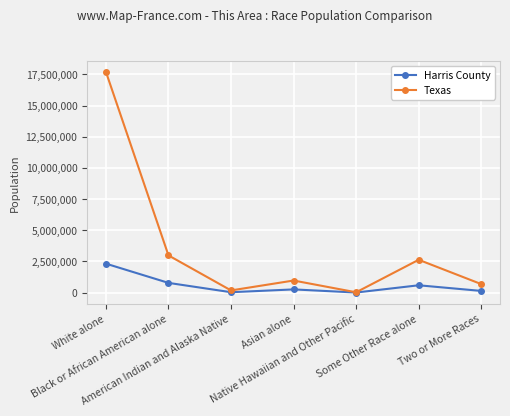

List the series in order of their overall mean, lowest first.

Harris County, Texas